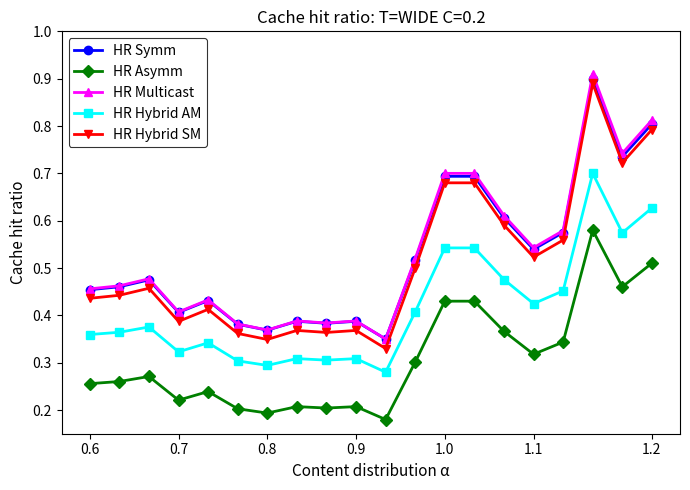

At how many categories does at least one series exceed 0?

20